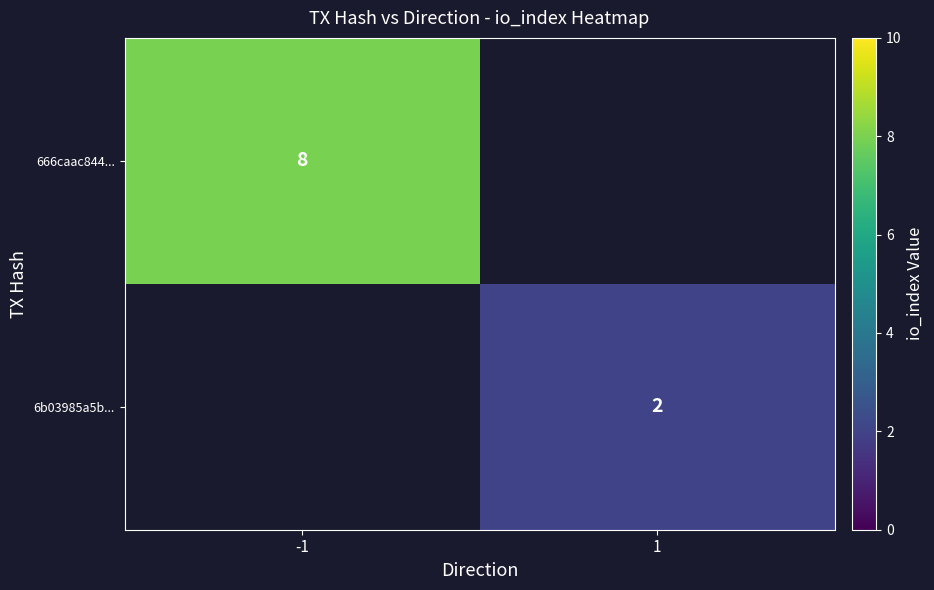

How many data points does each series have?

2